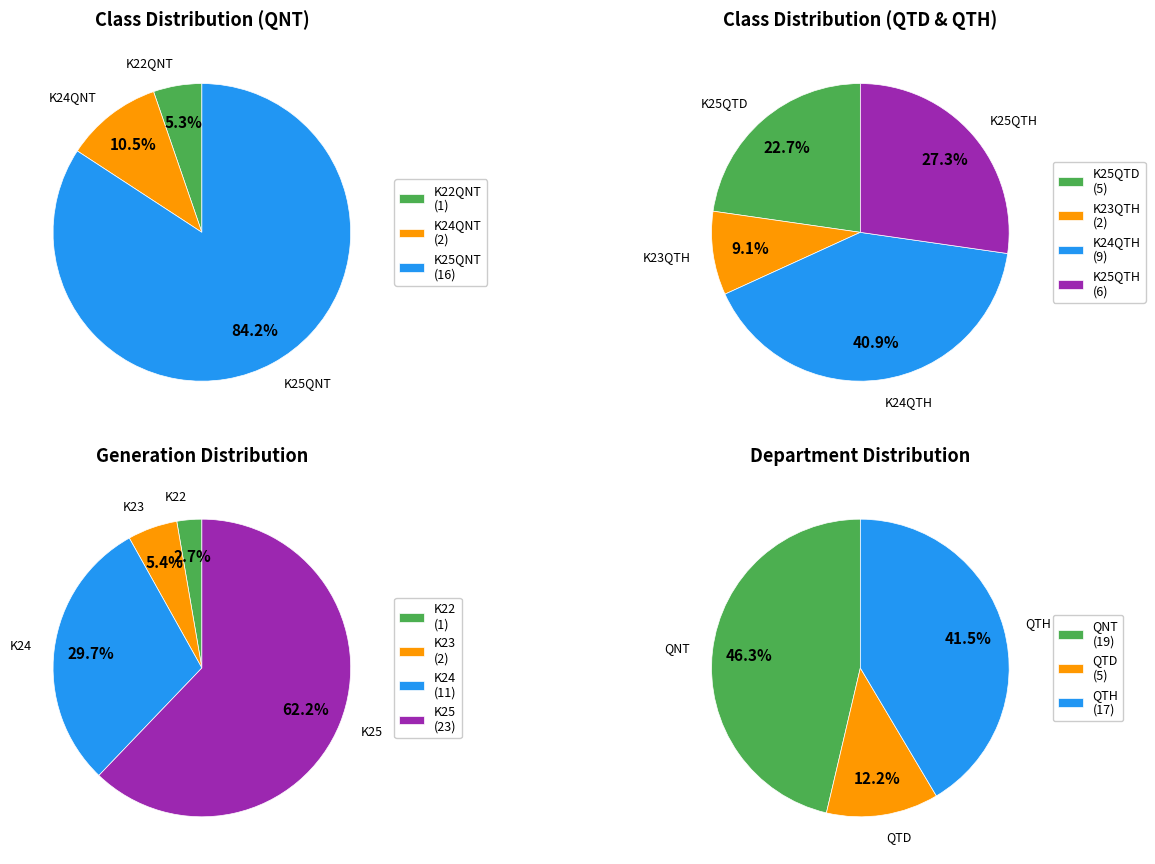

Which slice is the largest?

QNT